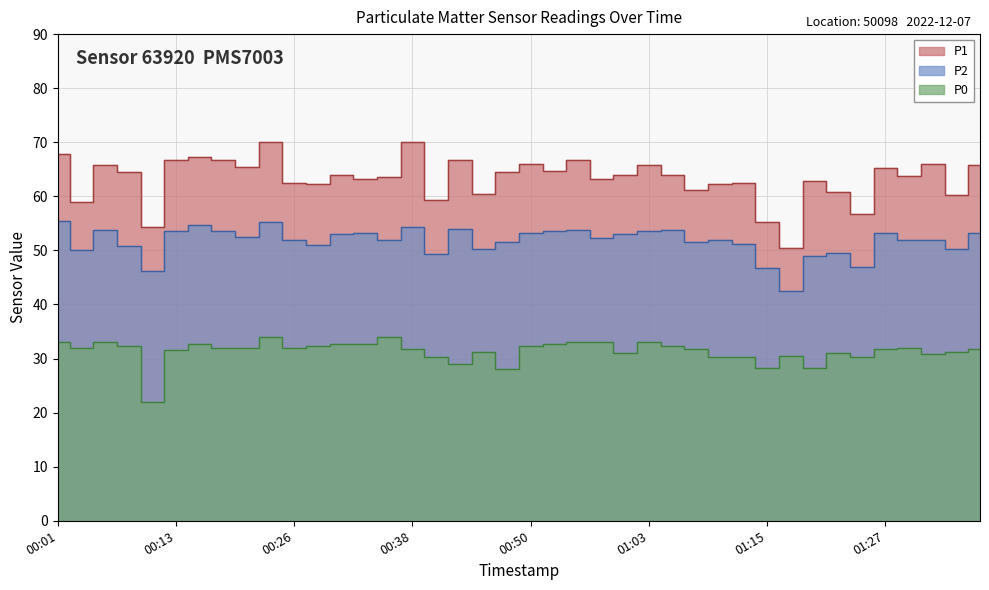

Which category has the highest value across all series?

00:23